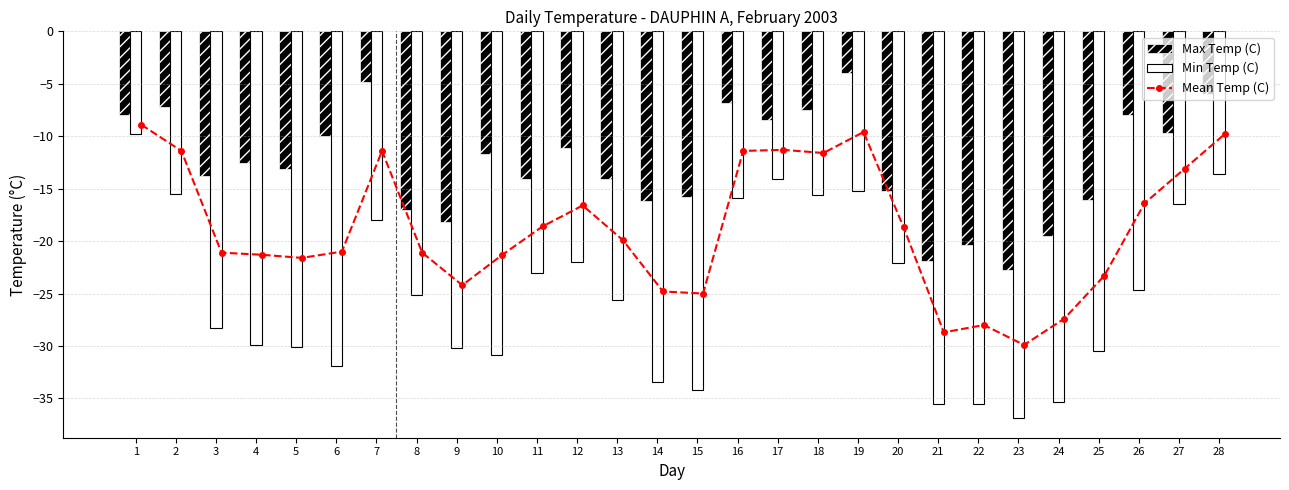

At which label does Min Temp (C) first exceed -25?

1